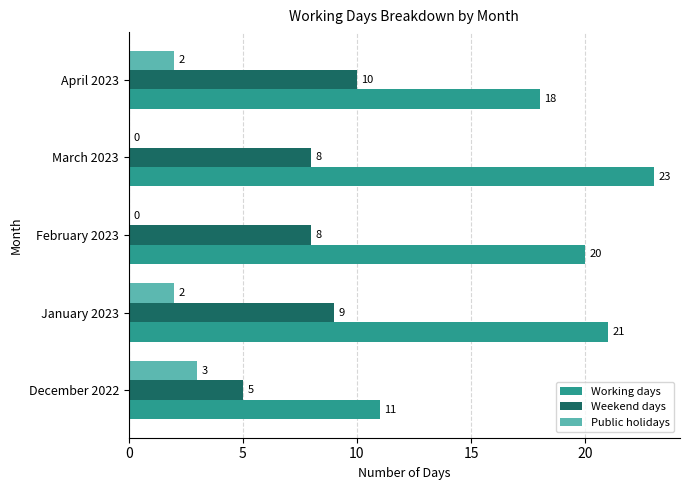

Which series has the largest total across all categories?

Working days